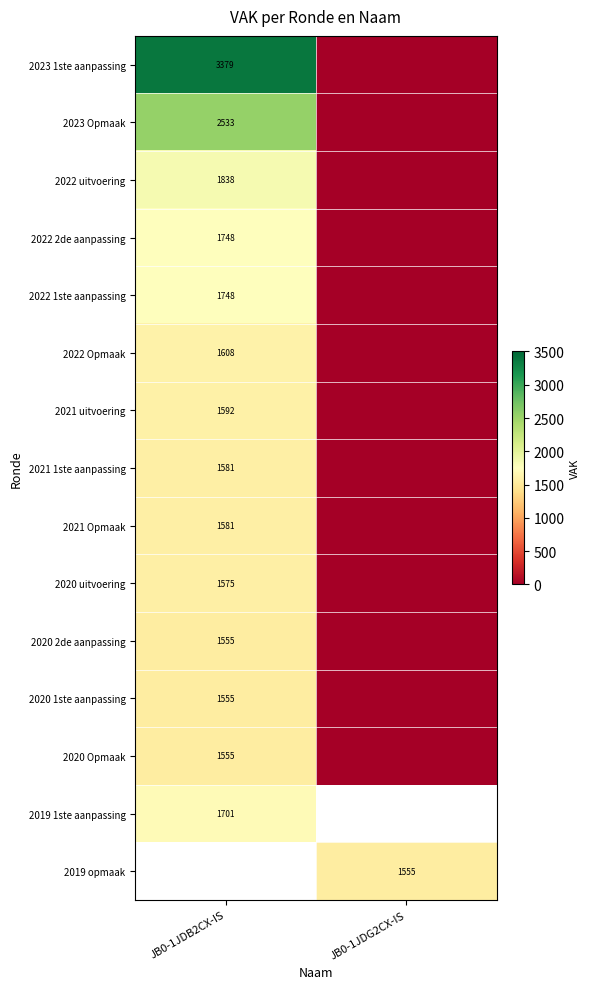

True or false: 2022 Opmaak has a value of 1608 at JB0-1JDB2CX-IS.

True